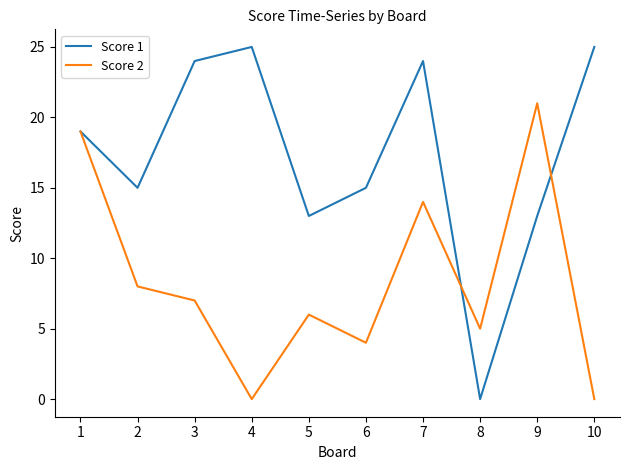

Where does the Score 2 series first go above 7?

1